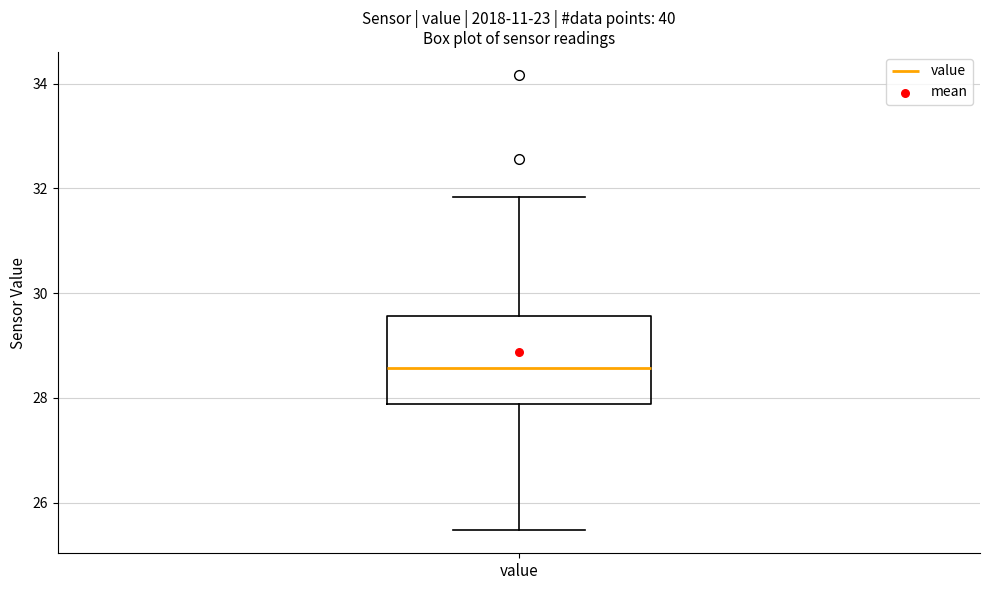

Where is the lower edge of the box for value on the y-axis? The values are not printed on the chart, so give them approximately, as read against the axis.

27.8